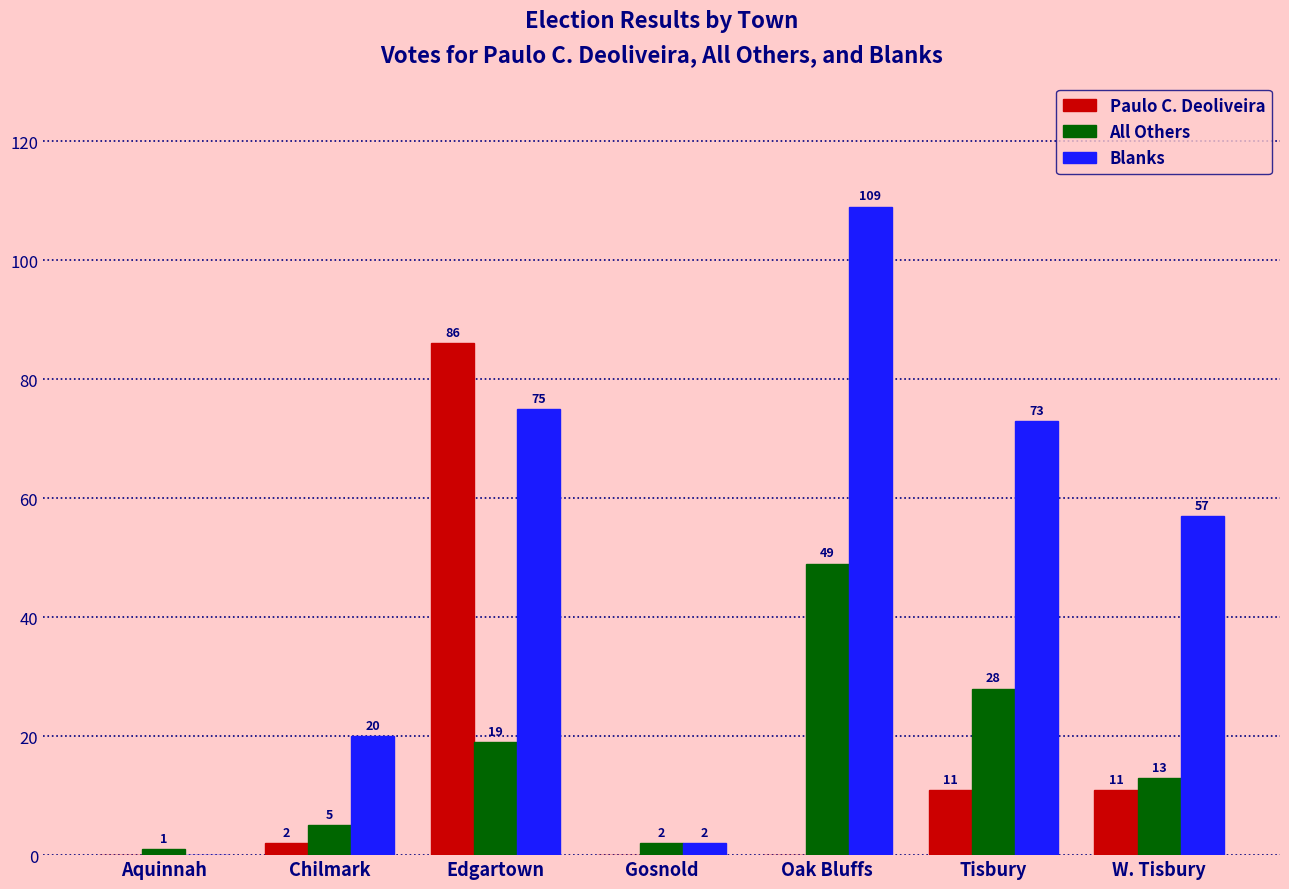

How many data points does each series have?

7